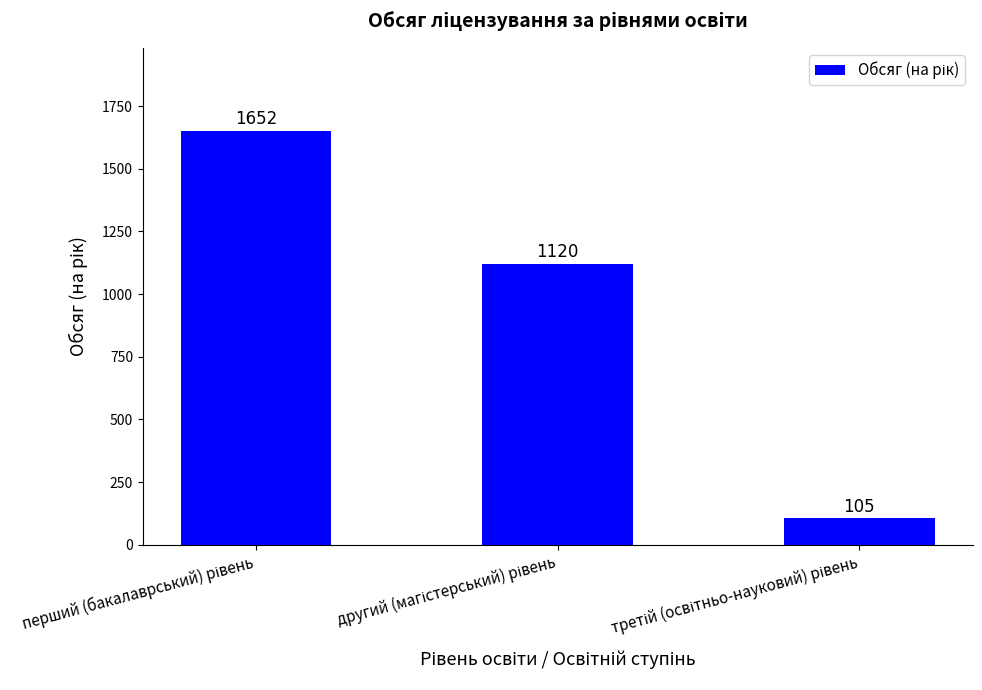

What is the average value?

959